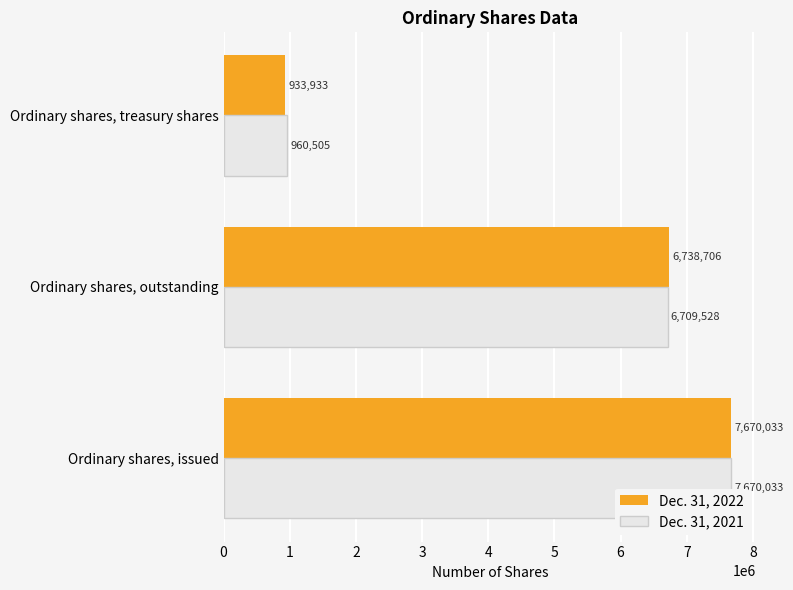

The Dec. 31, 2021 series shows 6709528 at Ordinary shares, outstanding. True or false?

True